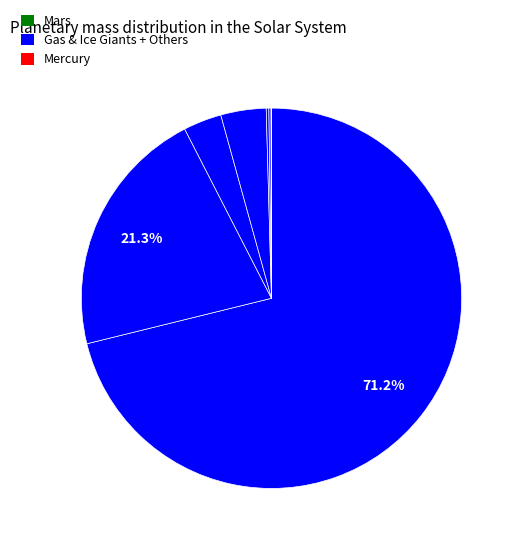

Is there a majority slice in this chart?

Yes